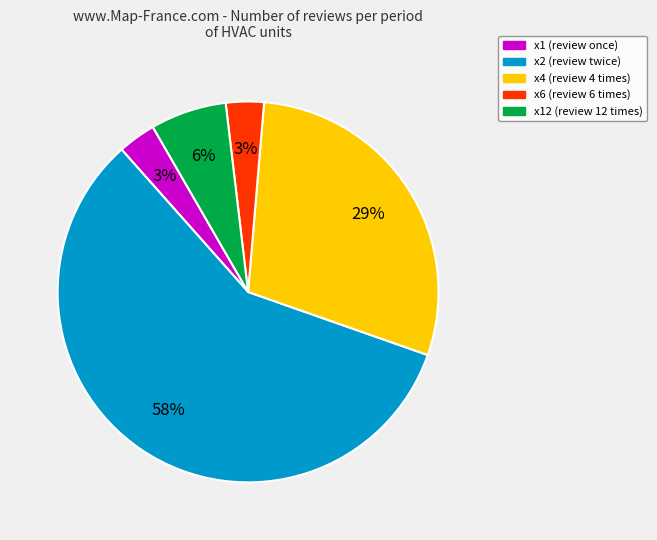

To the nearest percent, what is the average slice percentage?

20%